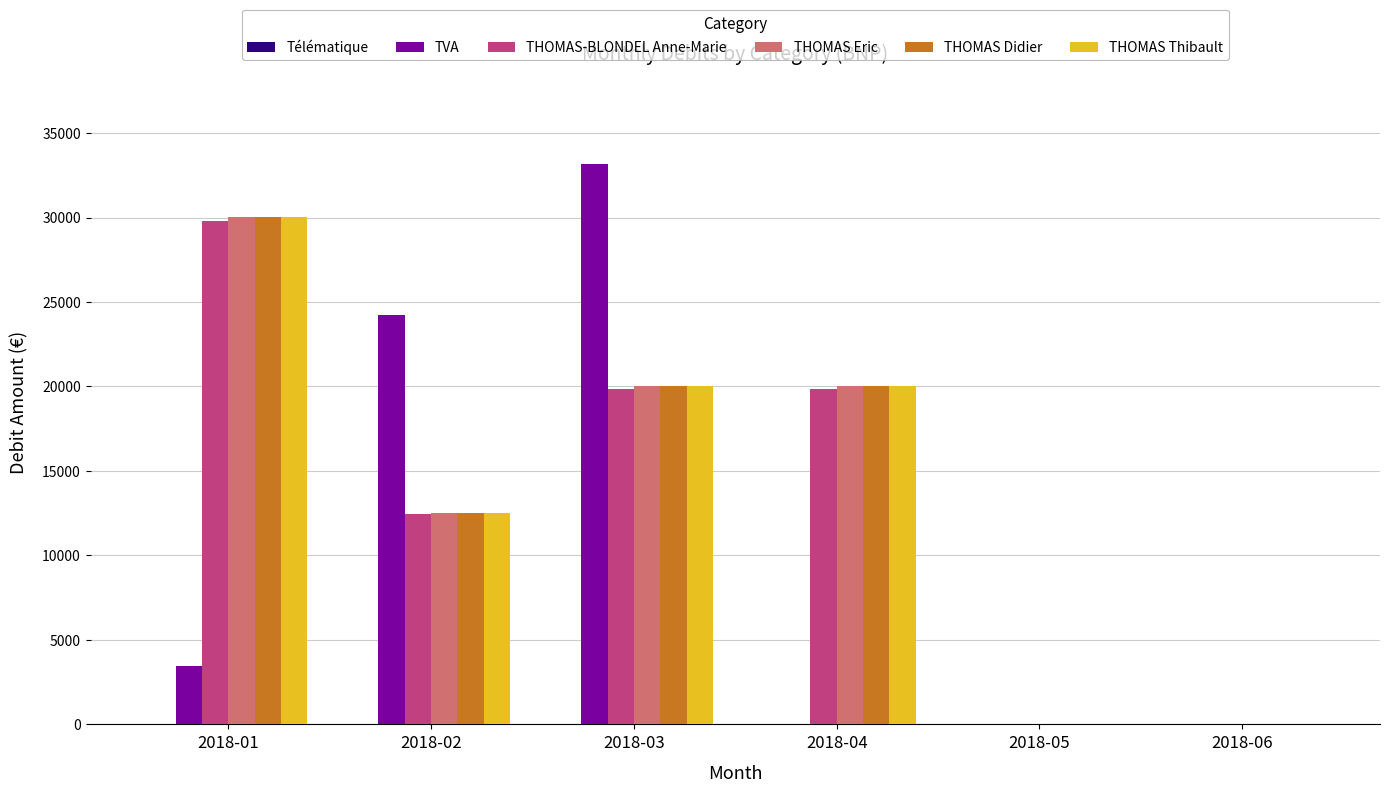

Where is THOMAS-BLONDEL Anne-Marie nearest to the value 14910?

2018-02